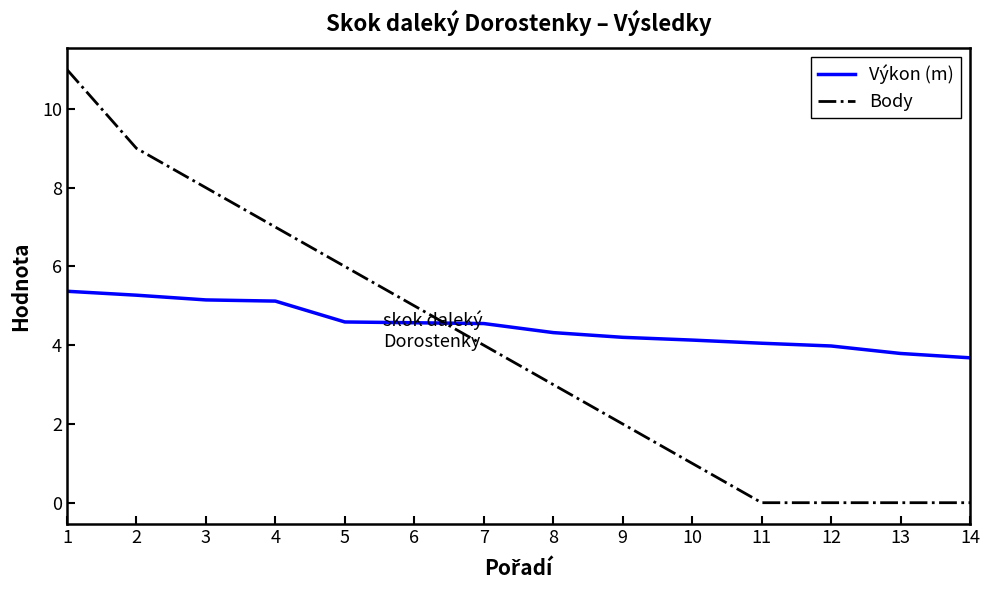

What is the difference between the maximum and second lowest values in the Výkon (m) series?

1.6